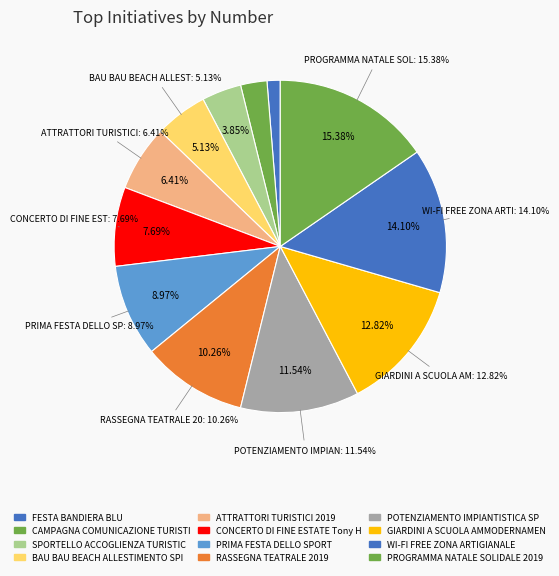

To the nearest percent, what portion does RASSEGNA TEATRALE 2019 represent?

10%